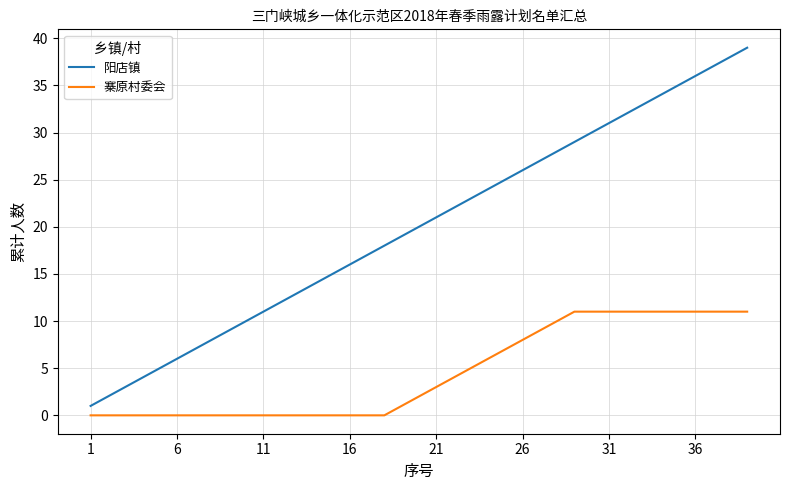

True or false: 寨原村委会 and 阳店镇 intersect in this chart.

False